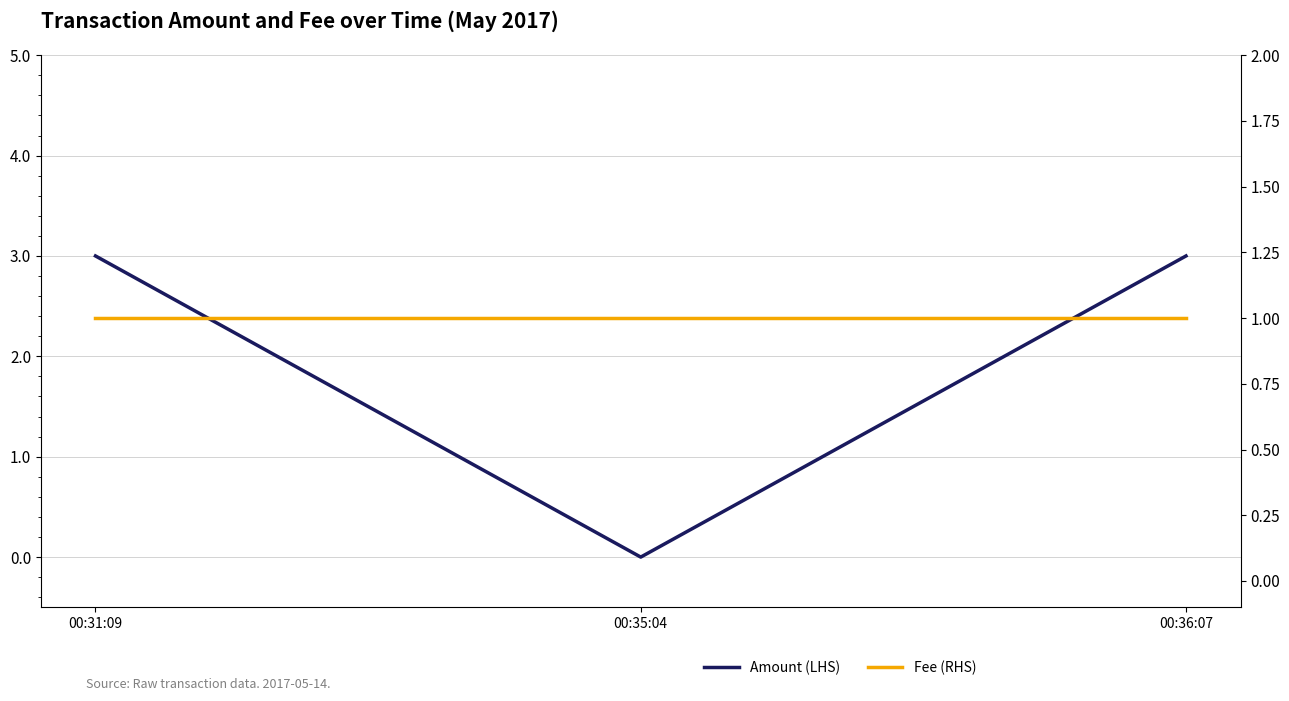

Which category has the lowest value in the Fee (RHS) series?

00:31:09